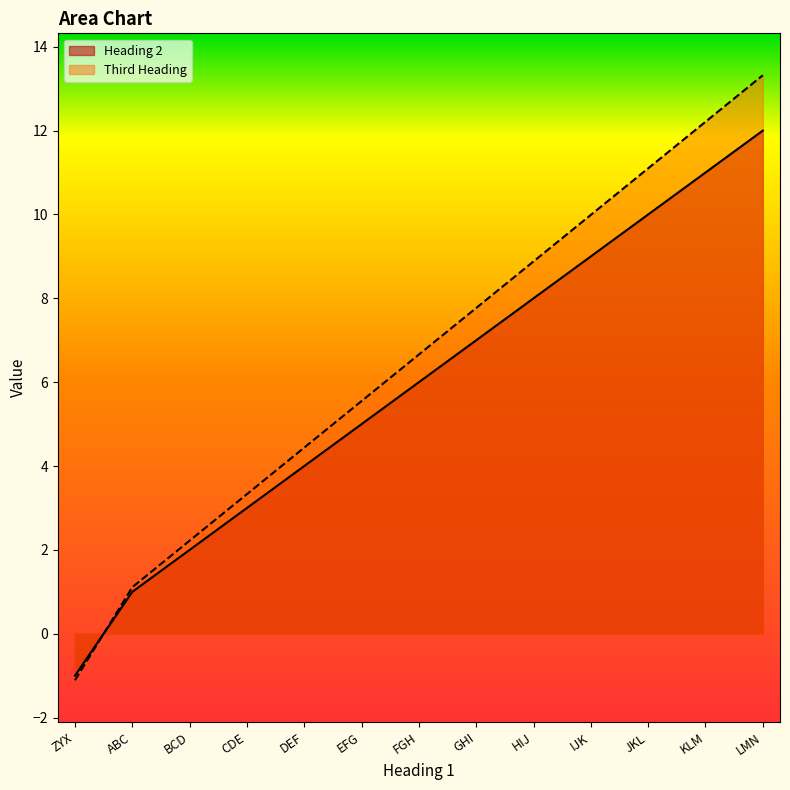

What is the difference between the Third Heading values at GHI and BCD?

5.5